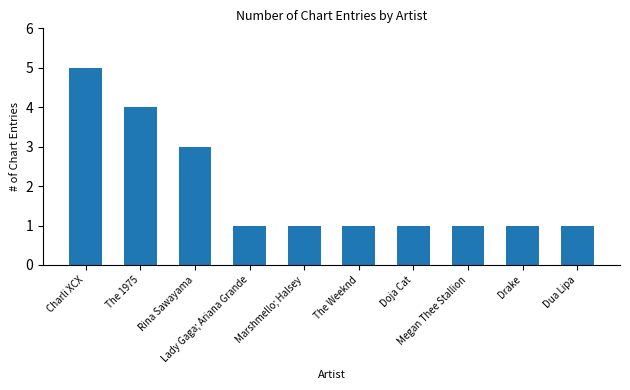

Does the chart contain stacked bars?

No